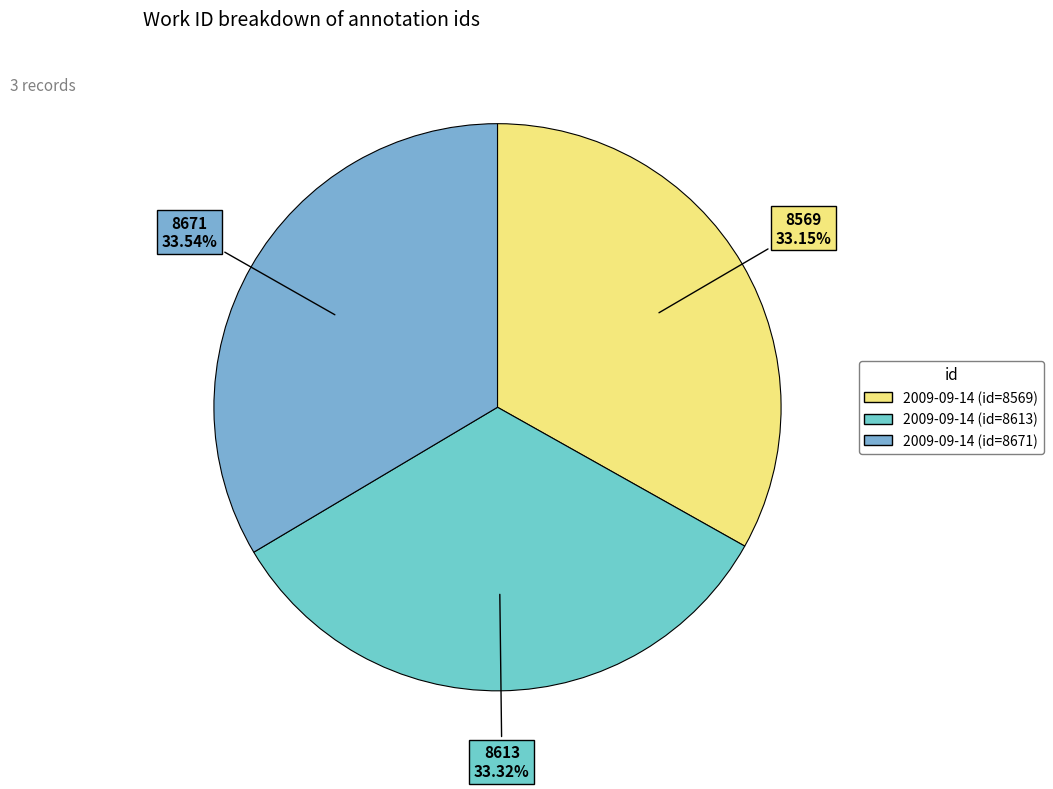

True or false: 2009-09-14 (id=8613) accounts for 44% of the total.

False